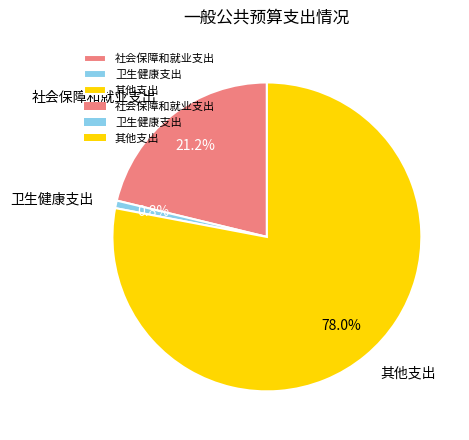

What percentage is NOT represented by 其他支出?

22.0%